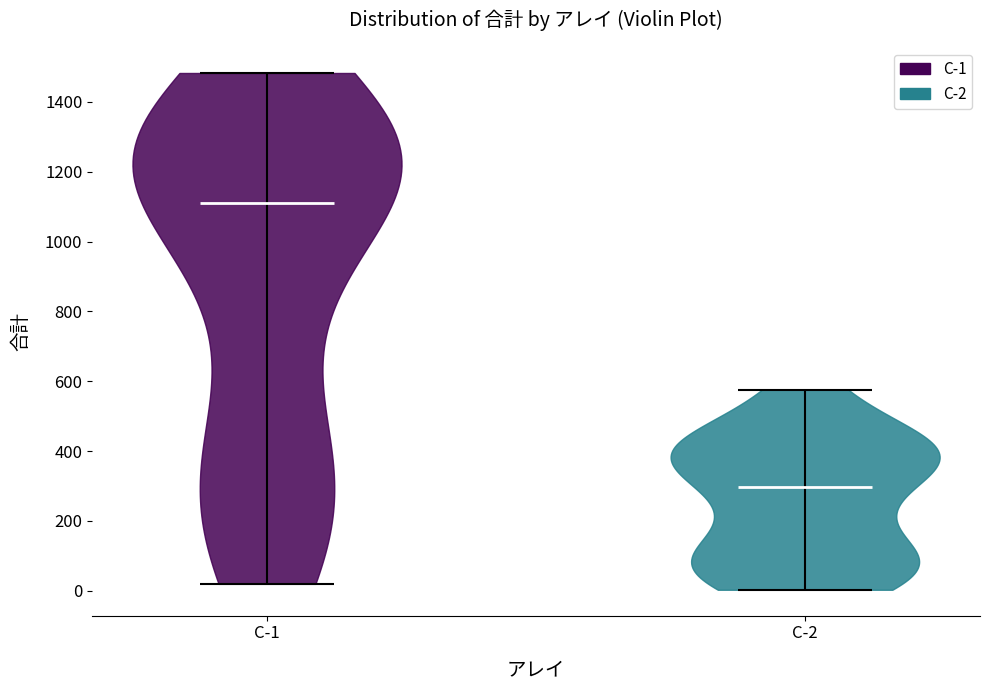

What is the highest point the violin for C-1 reaches on the y-axis? The values are not printed on the chart, so give them approximately, as read against the axis.

1480